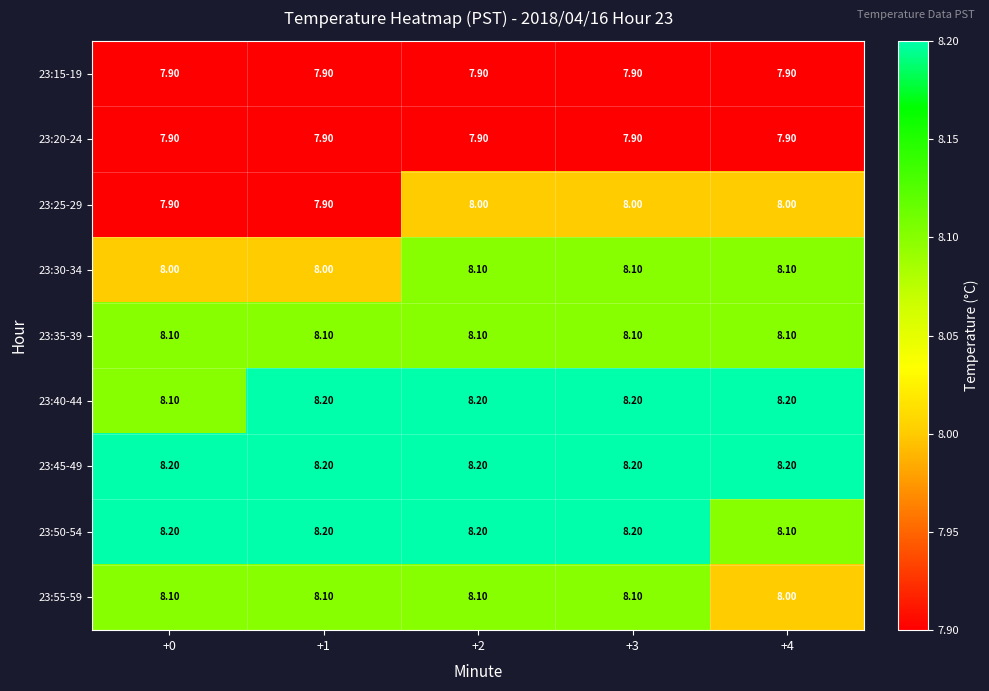

How many distinct data groups are displayed?

9